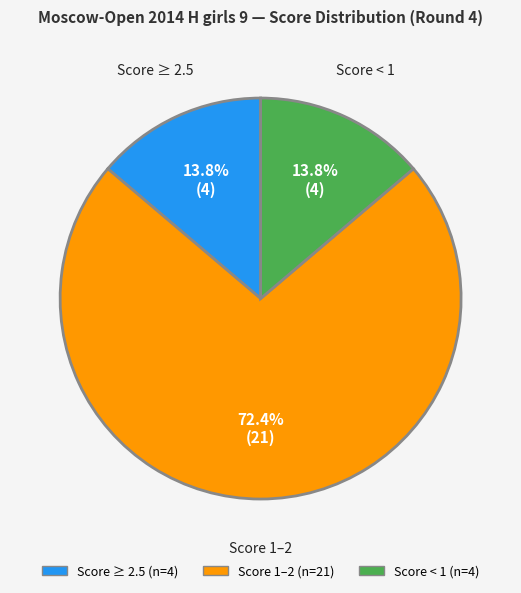

Does any single category account for the majority?

Yes